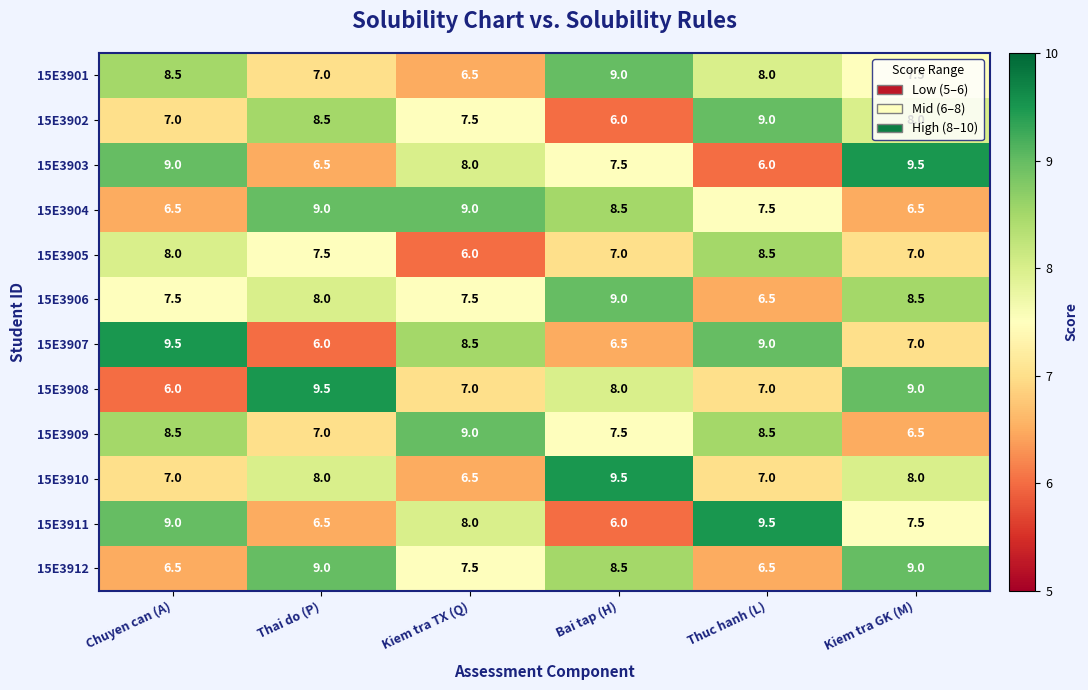

What is the difference between the 15E3910 values at Kiem tra GK (M) and Thuc hanh (L)?

1.0